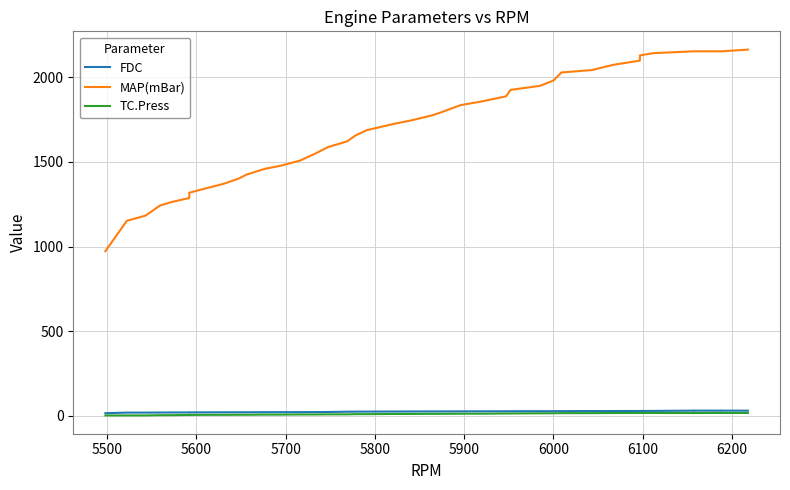

True or false: FDC and TC.Press intersect in this chart.

False